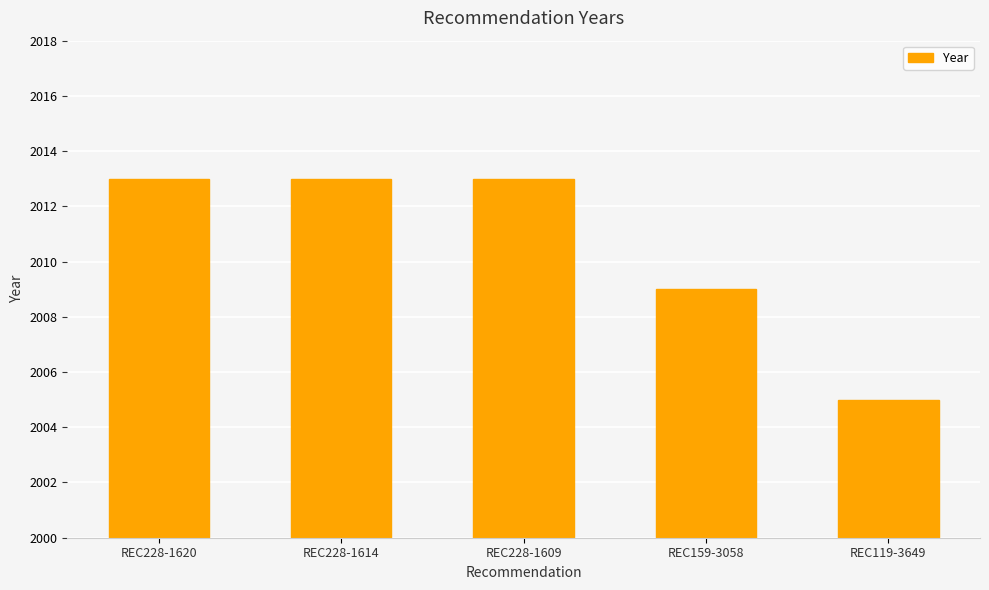

What is the difference between the values at REC228-1620 and REC119-3649?

8